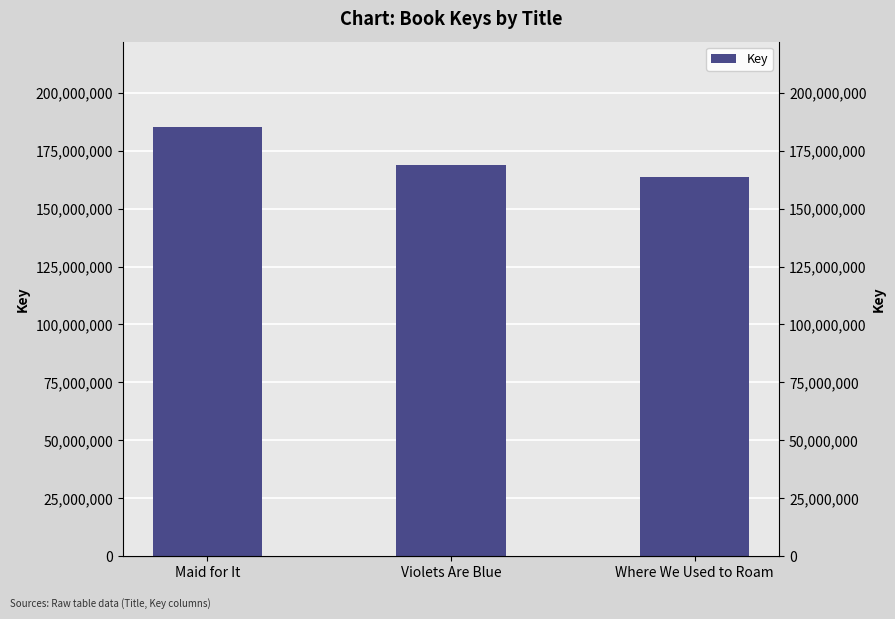

Reading left to right, list all the values displayed in this chart.

185079911	168873401	163573677